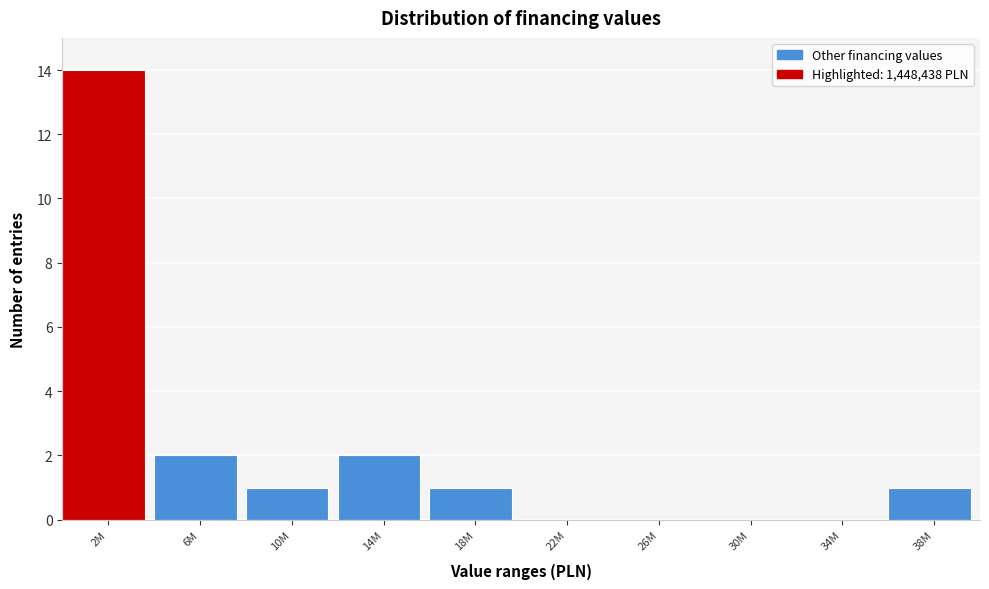

Reading left to right, list all the values displayed in this chart.

2M=14	6M=2	10M=1	14M=2	18M=1	22M=0	26M=0	30M=0	34M=0	38M=1